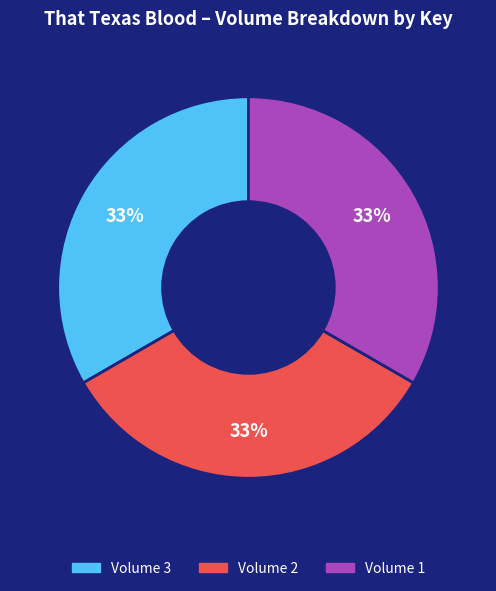

To the nearest percent, what is the combined percentage of Volume 3 and Volume 2?

67%